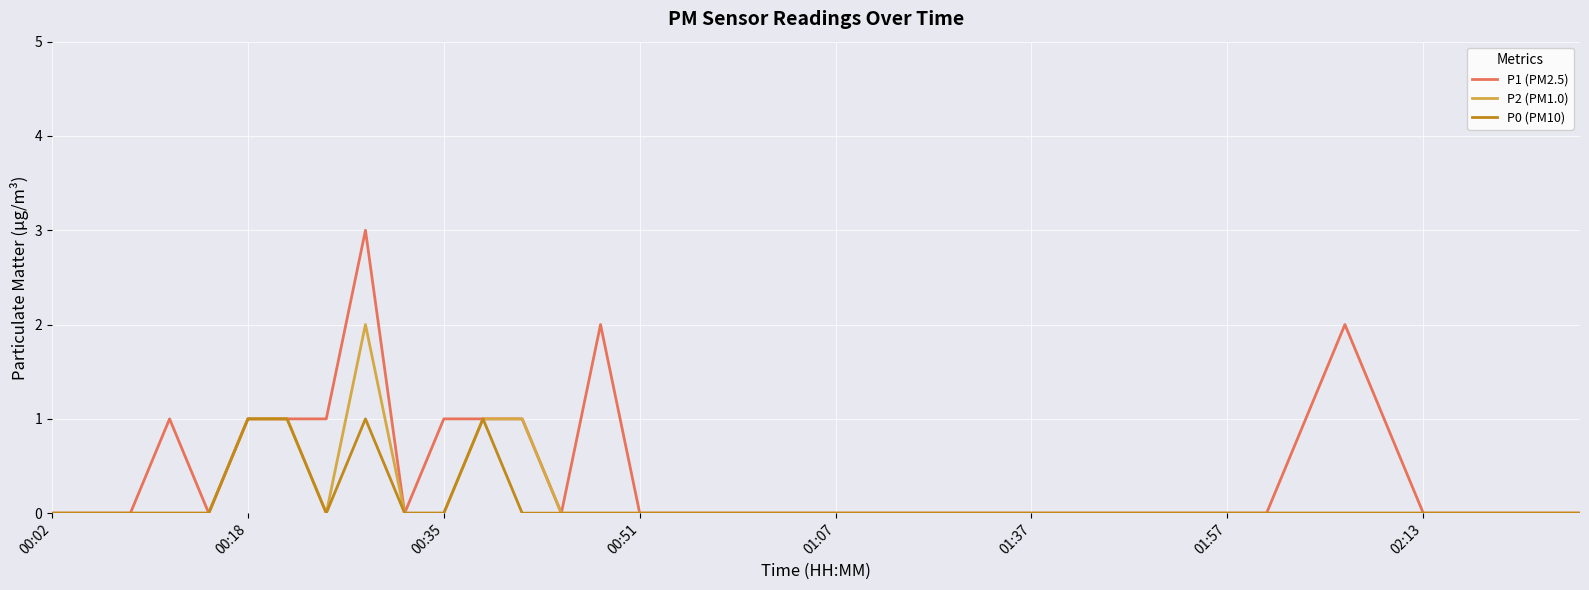

Which series has the largest total across all categories?

P1 (PM2.5)